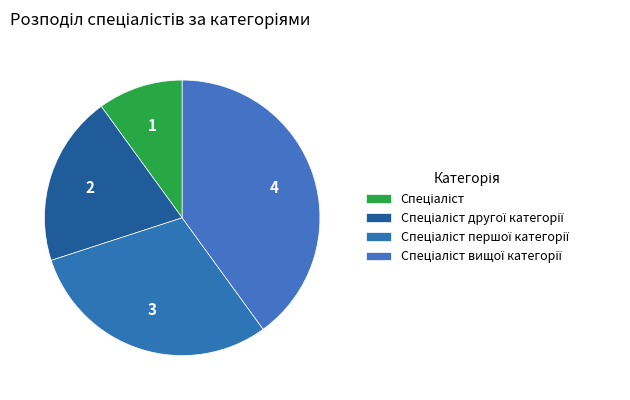

True or false: Спеціаліст accounts for 10% of the total.

True